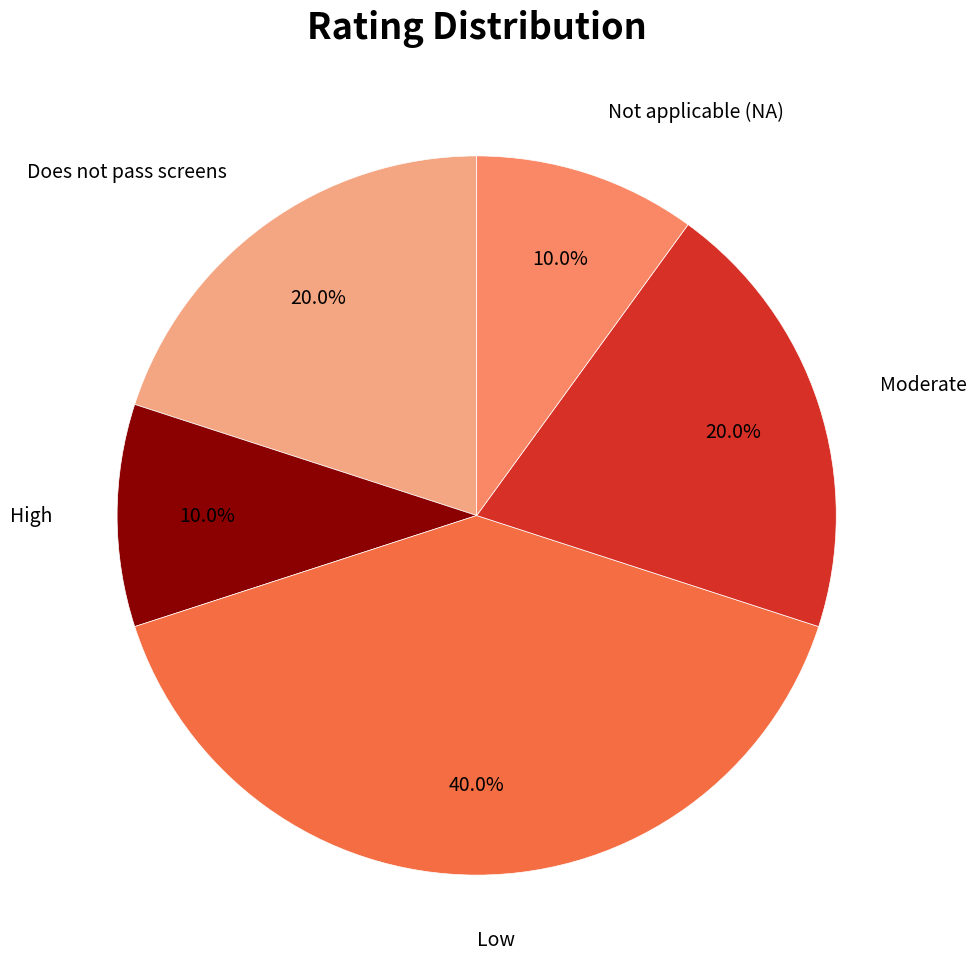

Is there any slice that represents more than half of the pie?

No